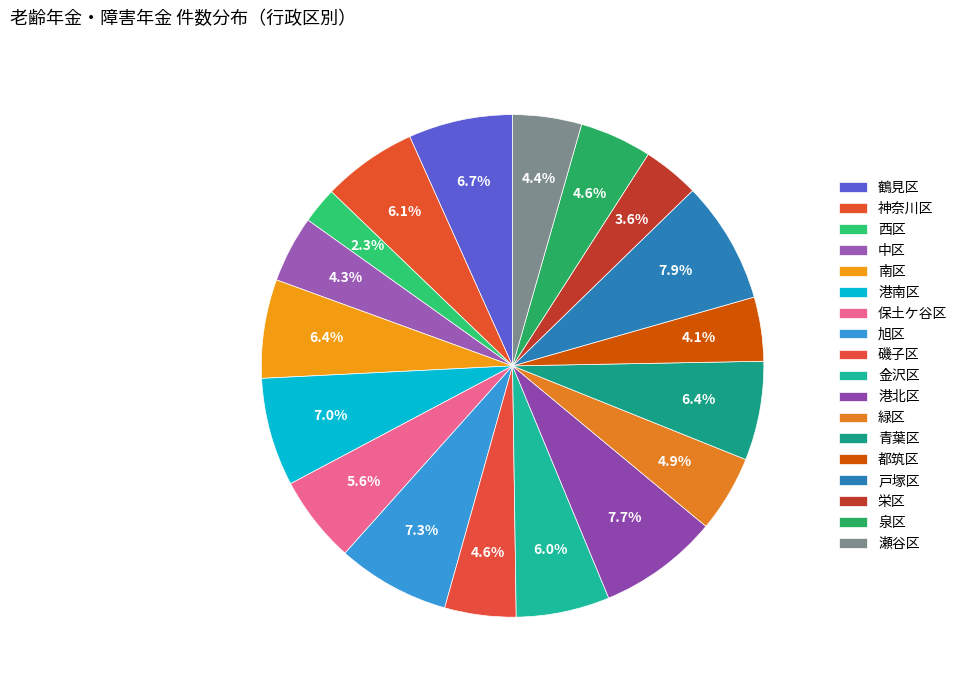

How many segments does this pie chart have?

18